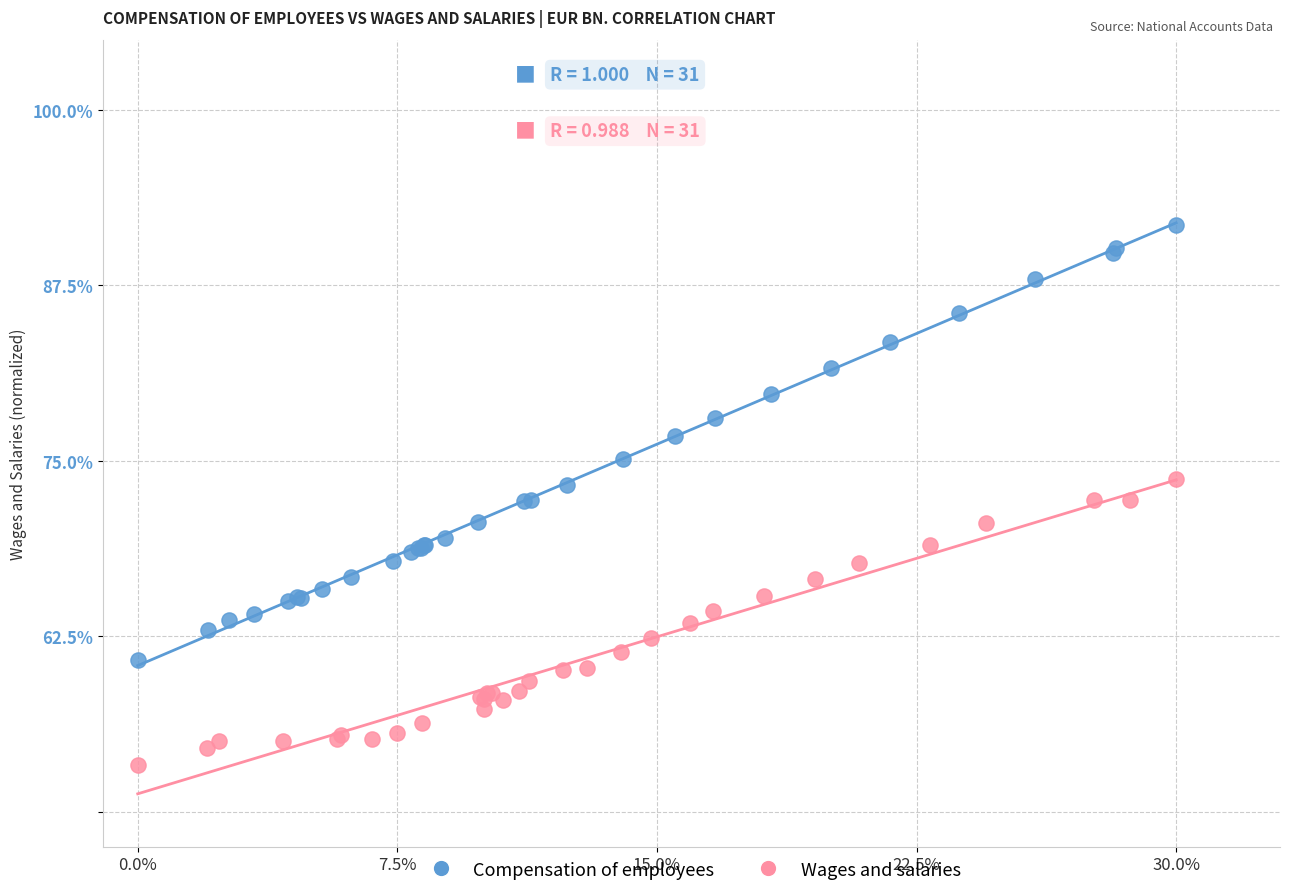

Which series reaches the maximum Y coordinate?

Compensation of employees